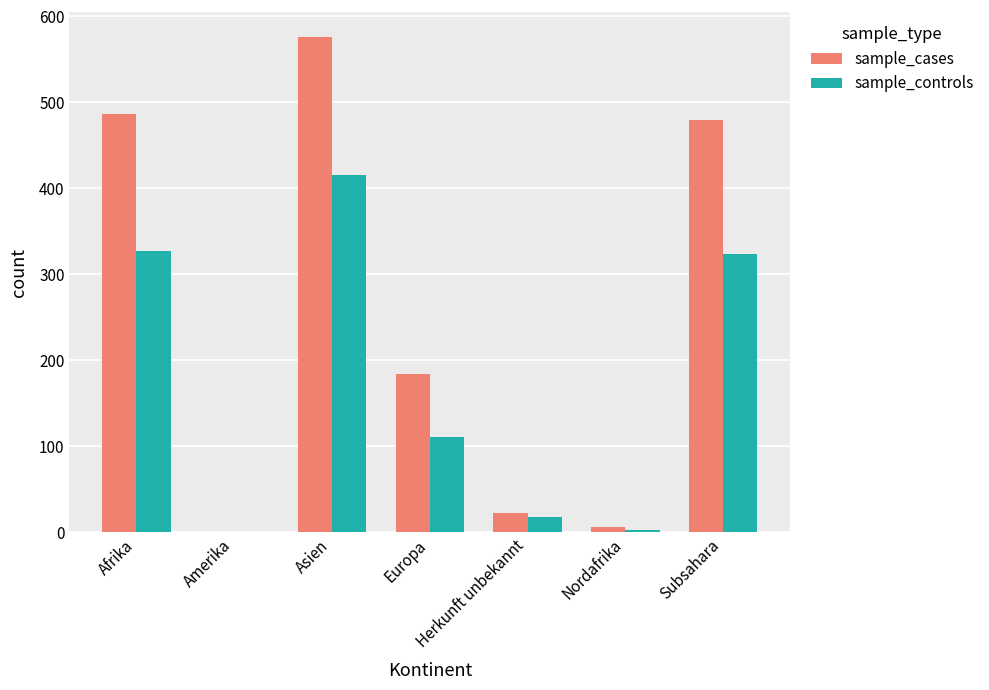

Reading left to right, what are all the values shown in this chart?

sample_cases: 486	0	576	184	23	6	480
sample_controls: 327	0	415	111	18	3	324